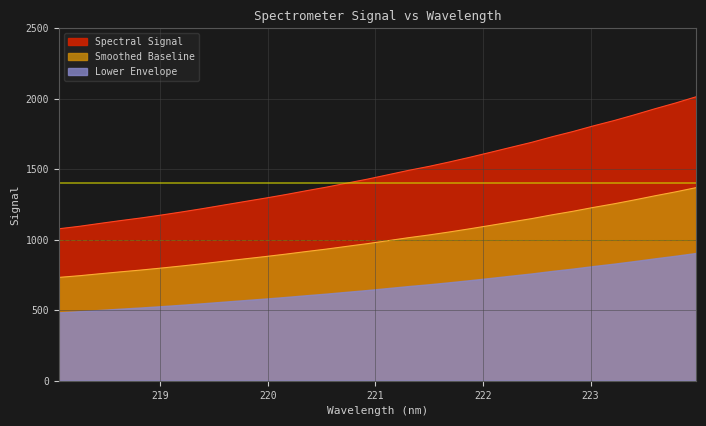

Is it true that the value at 223.9802 is 2761.0?

False